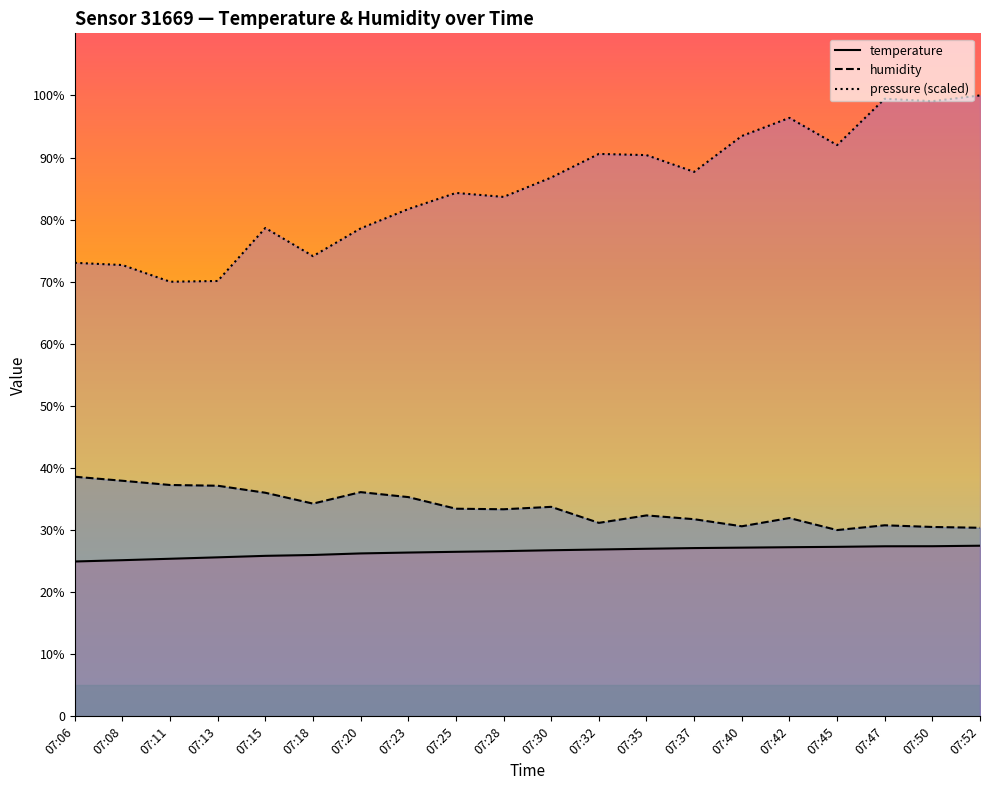

How many data points in humidity are above 33?

11